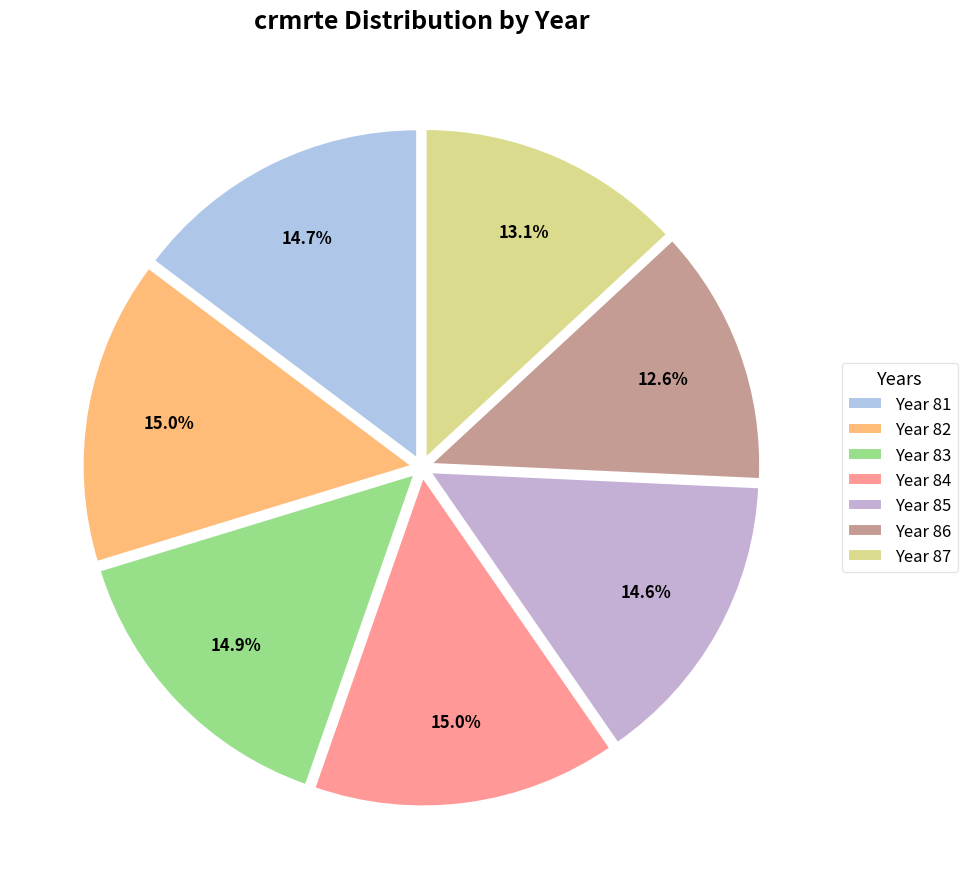

How many segments does this pie chart have?

7